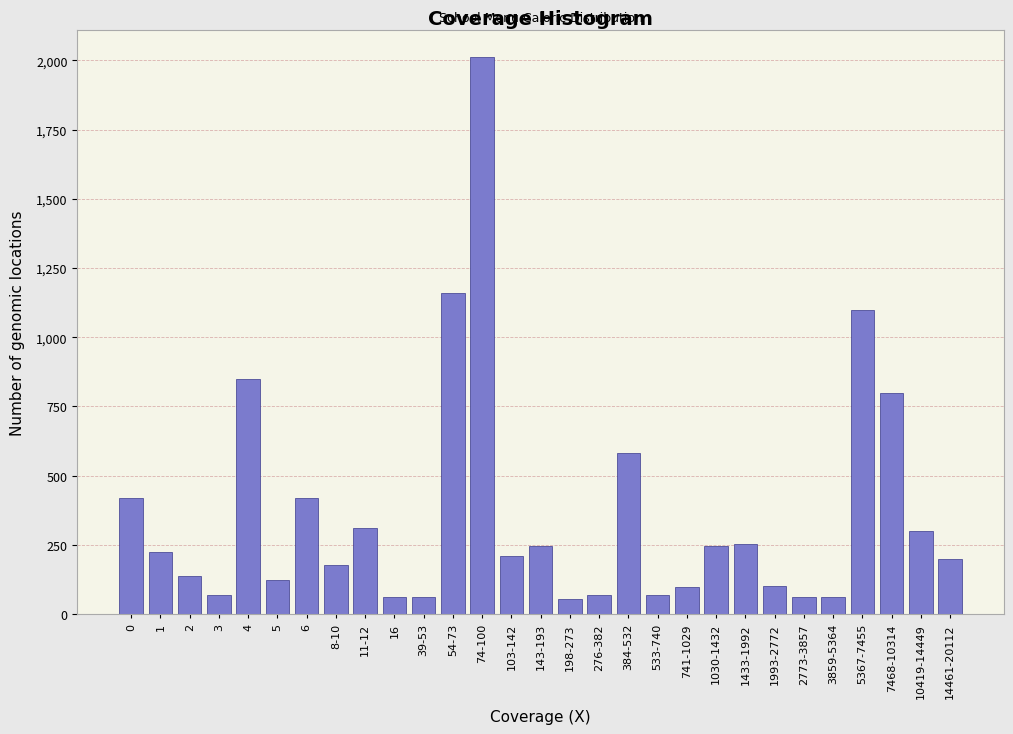

What is the change in value from 4 to 533-740?

-780.3